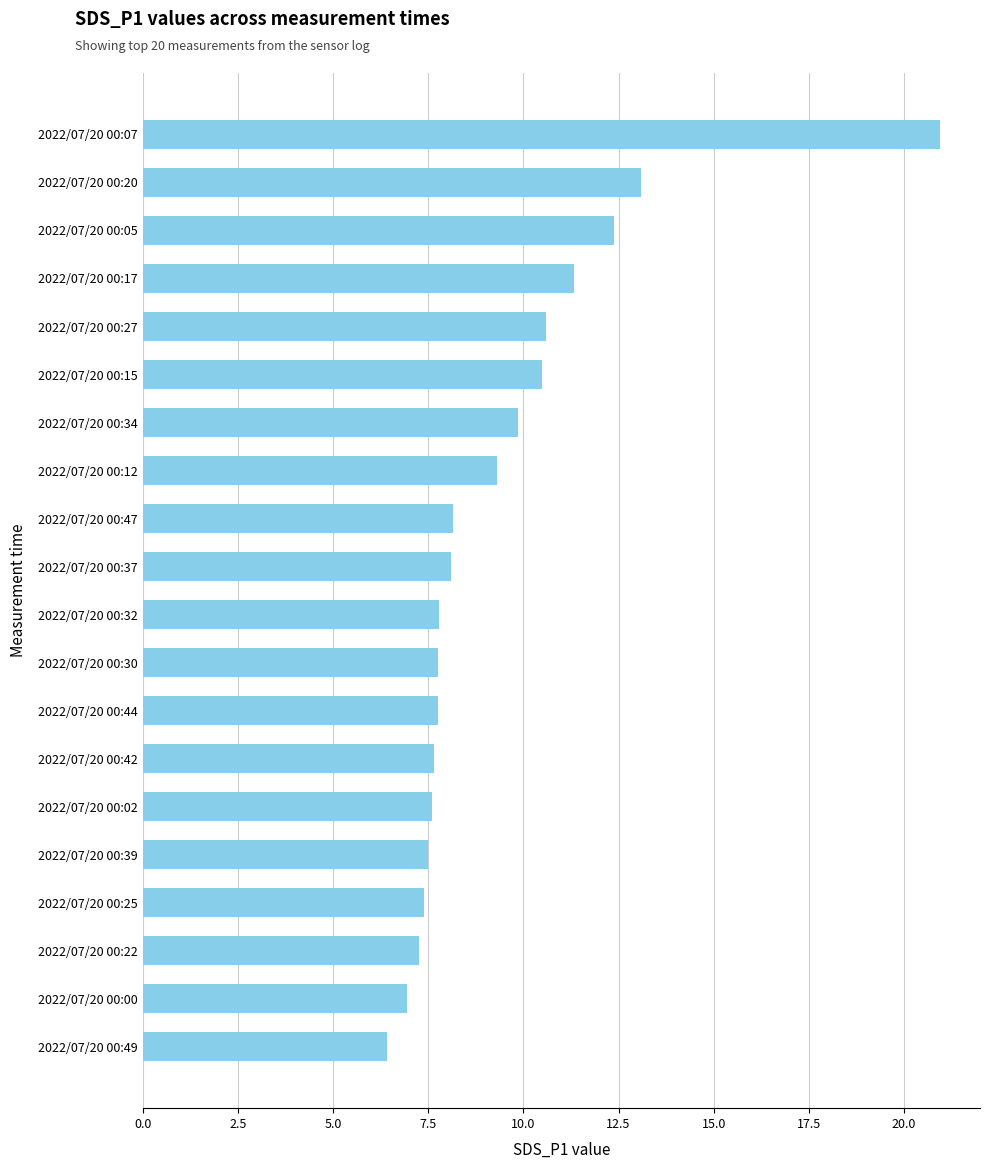

Does the chart contain stacked bars?

No